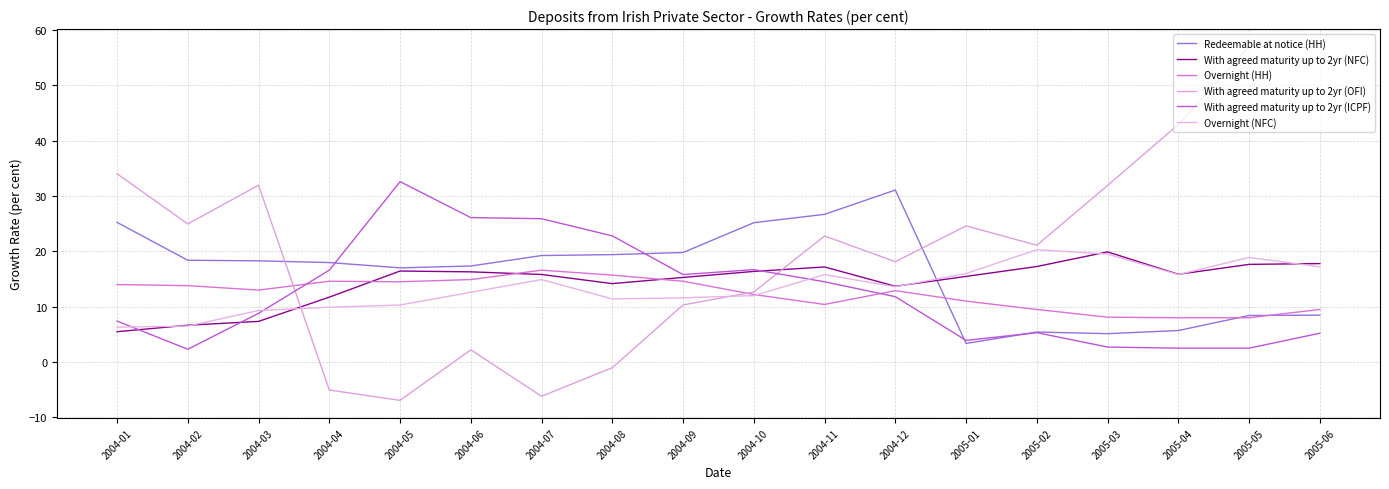

True or false: With agreed maturity up to 2yr (ICPF) has more than 0 points higher than both neighbors.

True